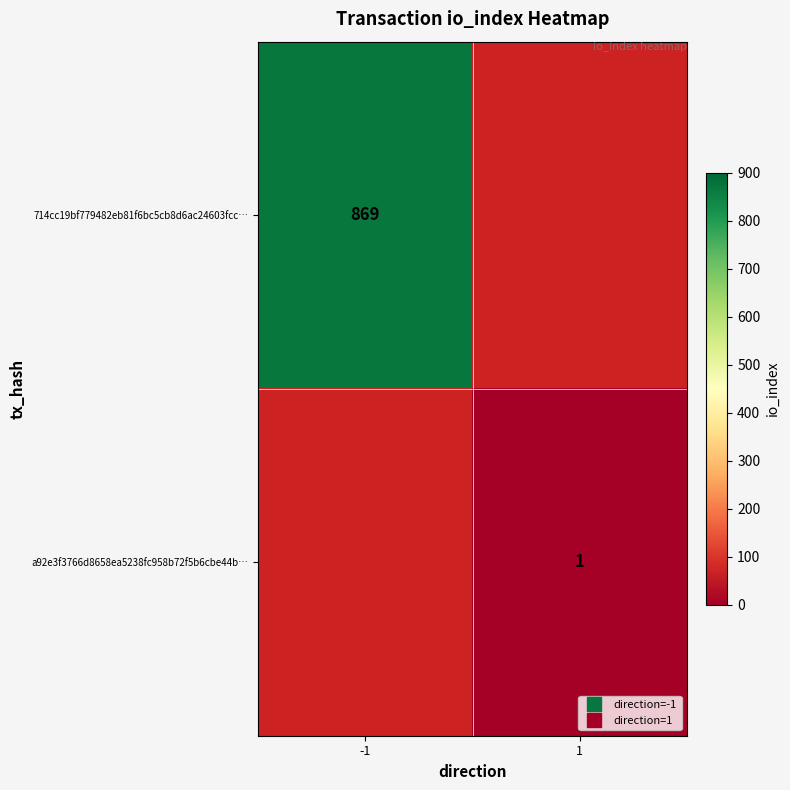

Where is 714cc19bf779482eb81f6bc5cb8d6ac24603fcc… nearest to the value 869?

-1